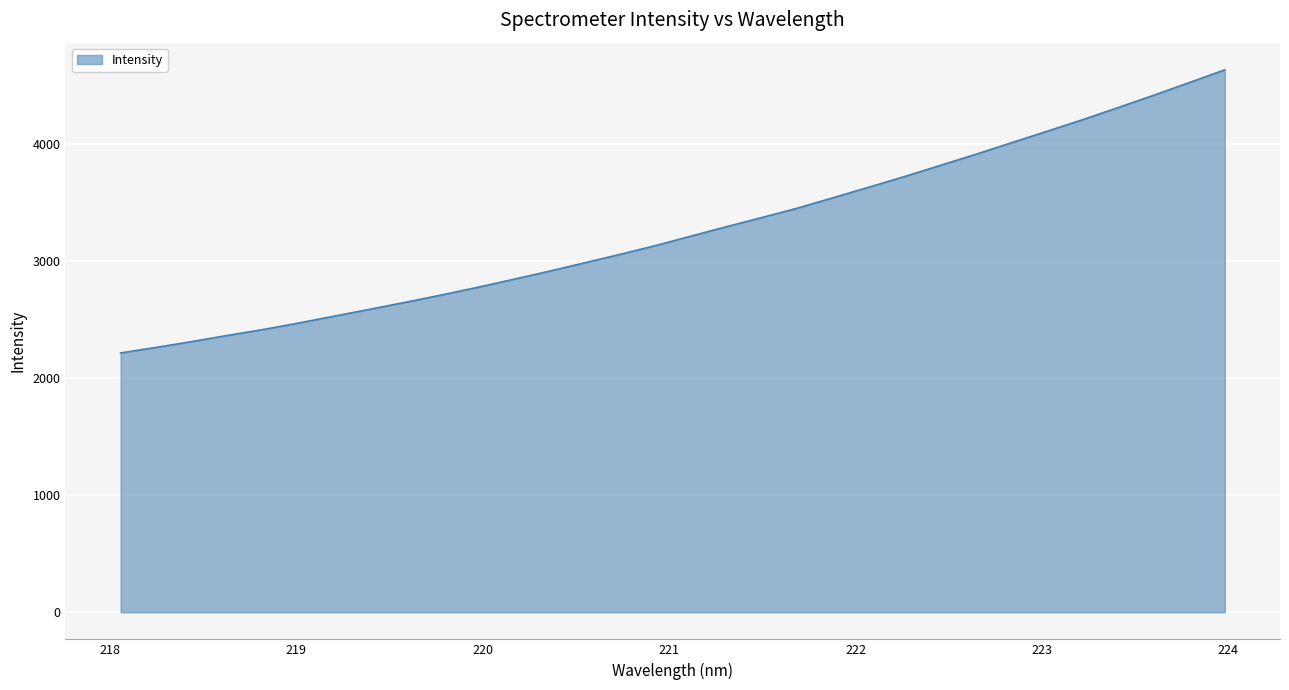

What is the difference between the maximum and minimum values?

2420.4